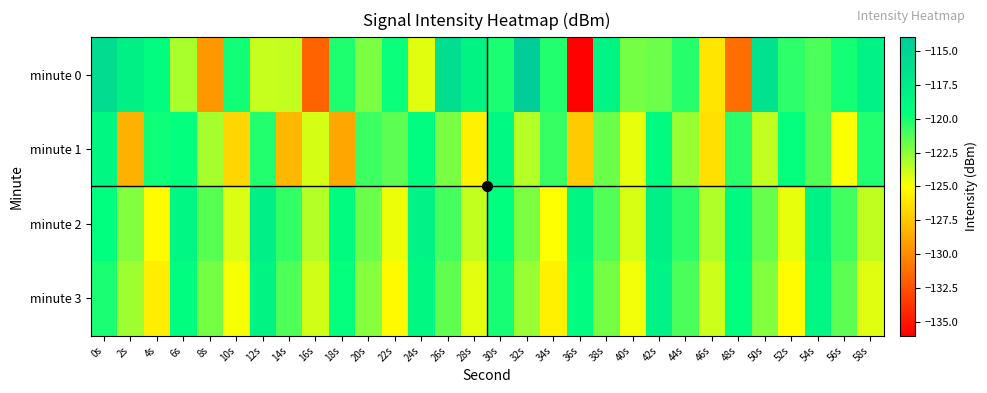

How many series are shown in this chart?

4